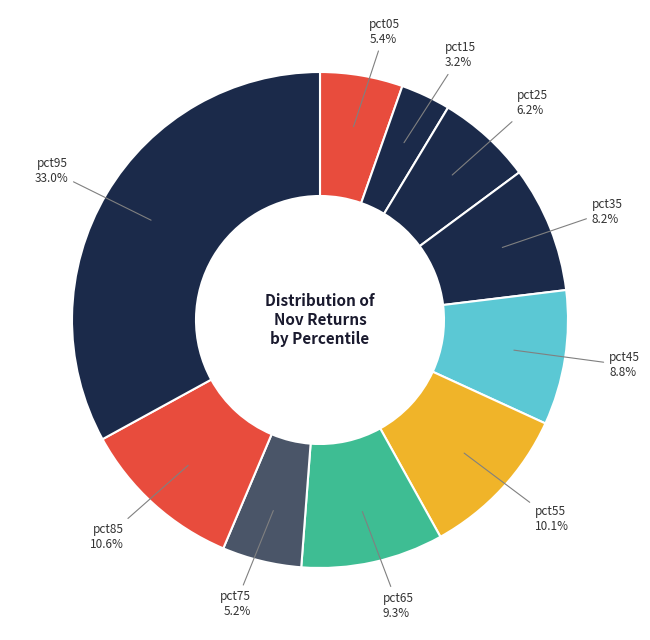

What is the smallest slice in the pie chart?

pct15